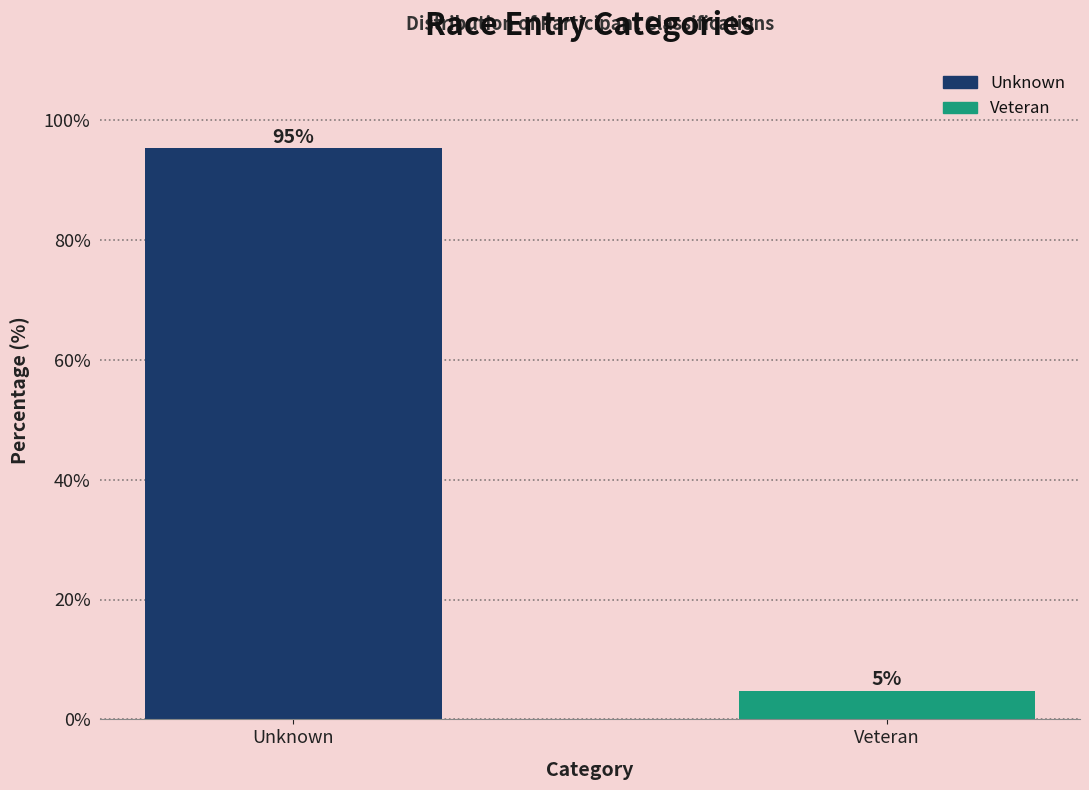

Rank the categories by value from highest to lowest.

Unknown, Veteran